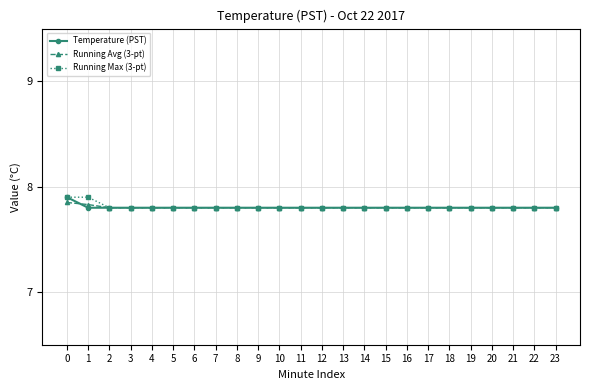

What is the highest value of the Running Max (3-pt) series?

7.9